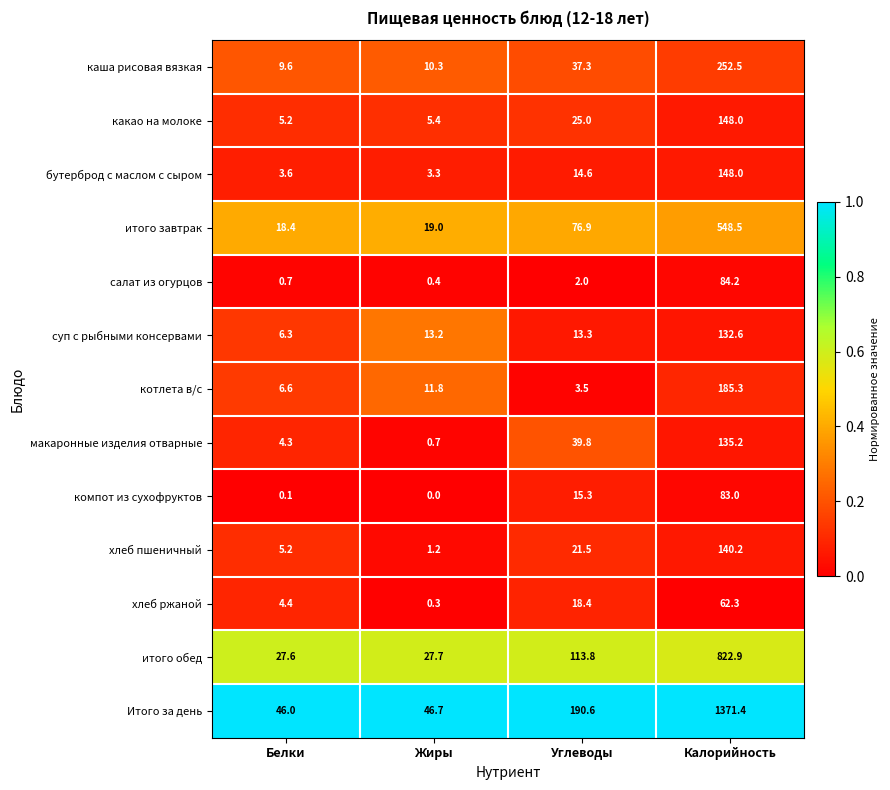

What is the greatest value displayed?

1371.4